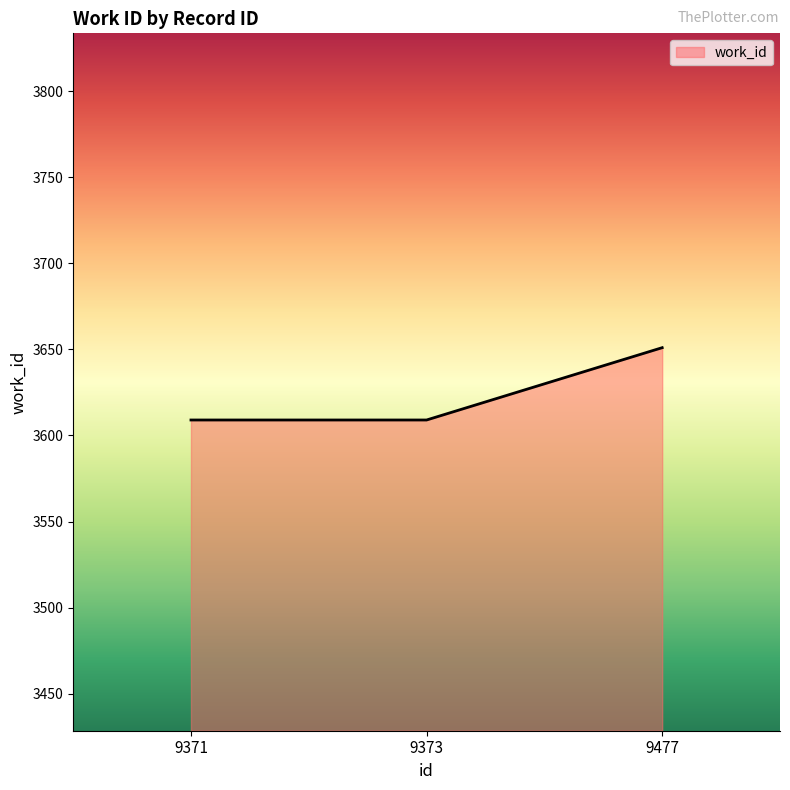

Reading right to left, list all the values displayed in this chart.

9477=3651	9373=3609	9371=3609